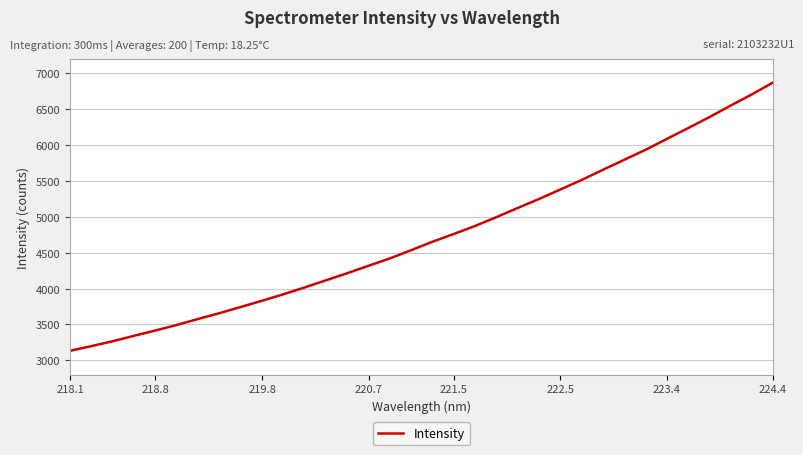

How many series are shown in this chart?

1